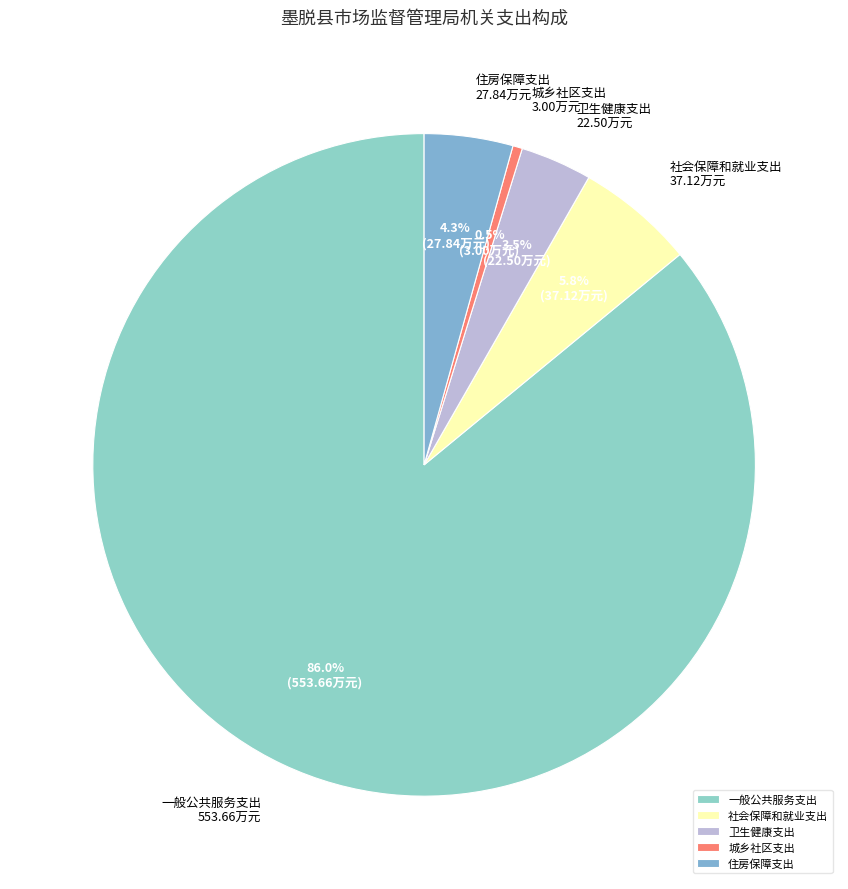

Approximately how many times larger is the value at 卫生健康支出 compared to 社会保障和就业支出?

0.6